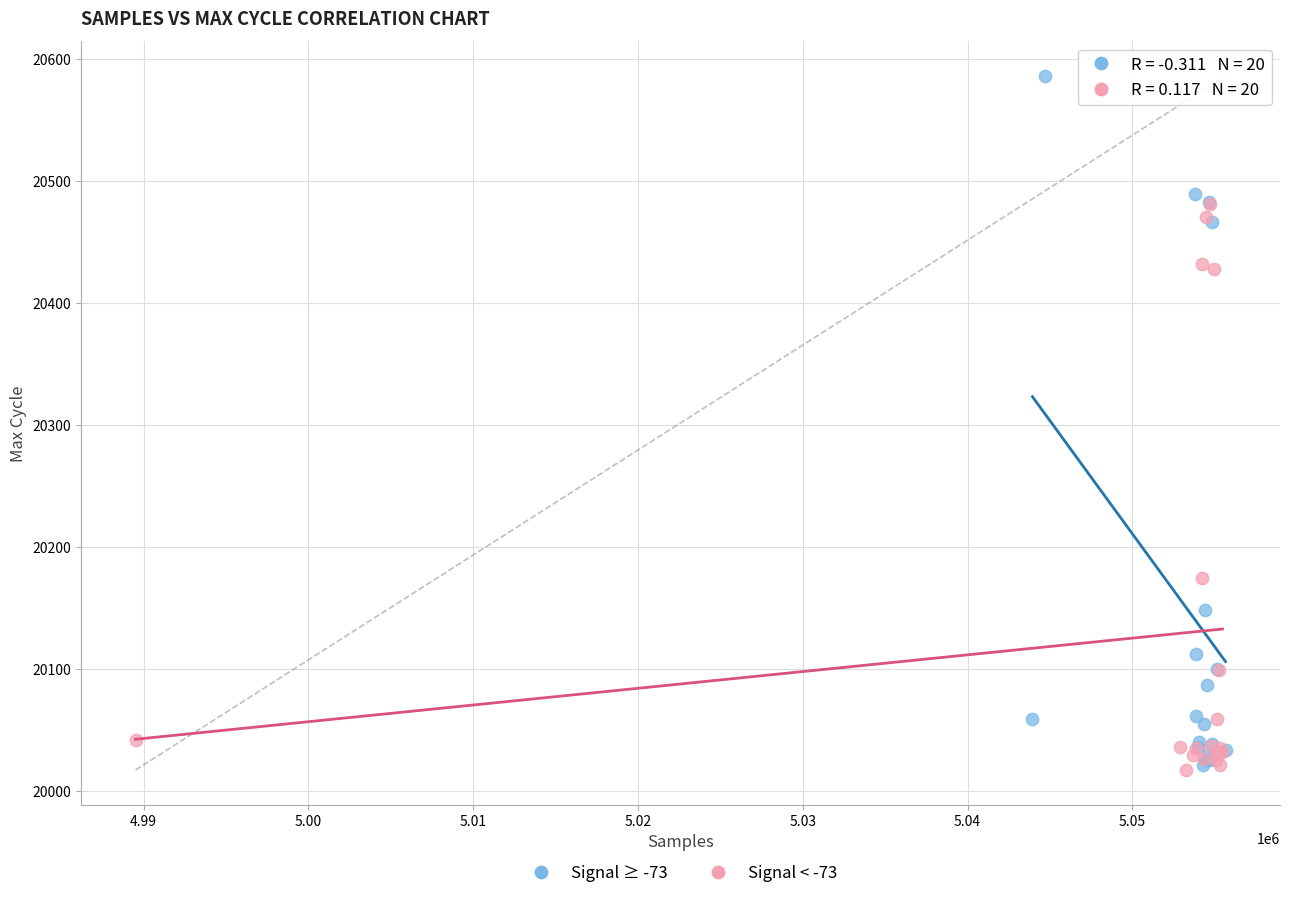

Which series contains the highest Y value?

Signal ≥ -73